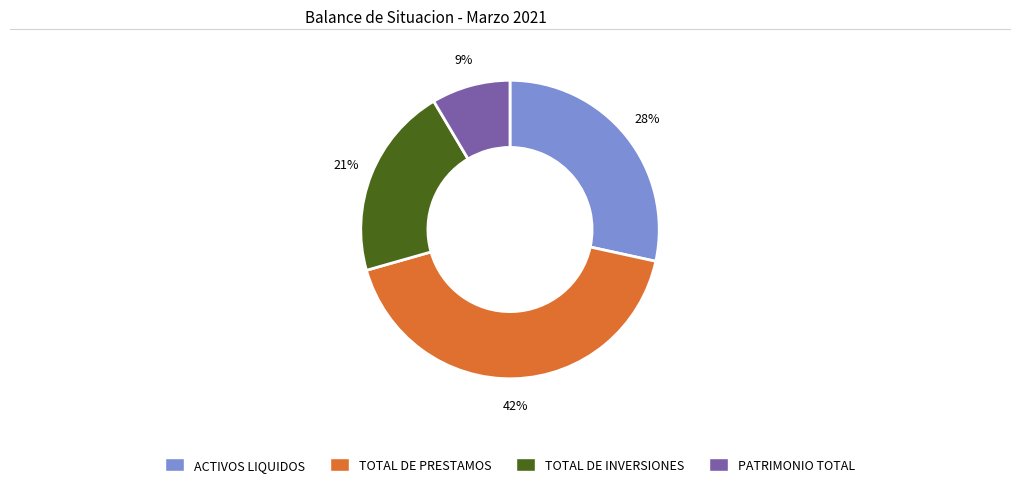

To the nearest percent, what is the combined percentage of TOTAL DE PRESTAMOS and TOTAL DE INVERSIONES?

63%